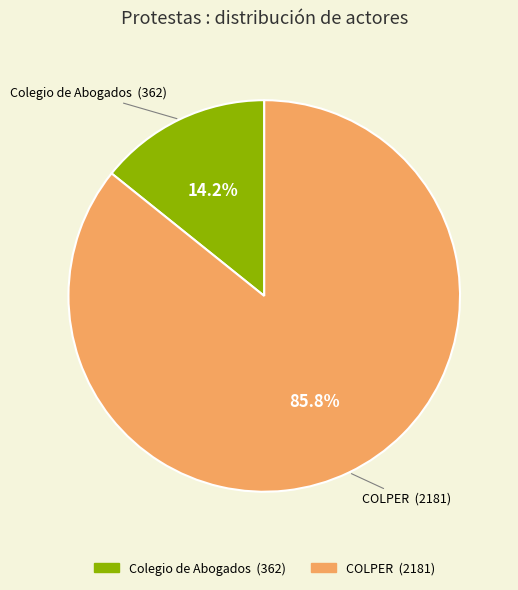

Does any single category account for the majority?

Yes